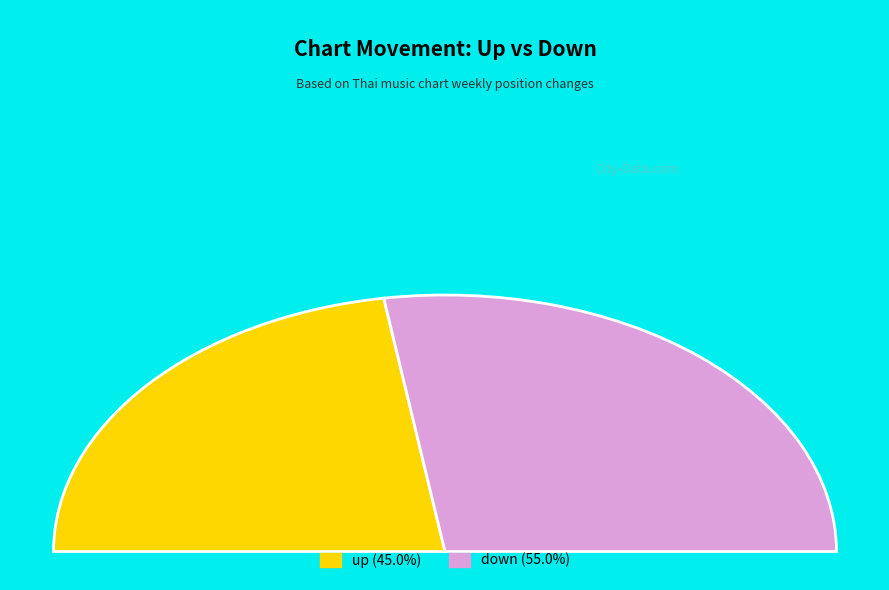

To the nearest percent, what percentage of the pie is down?

55%